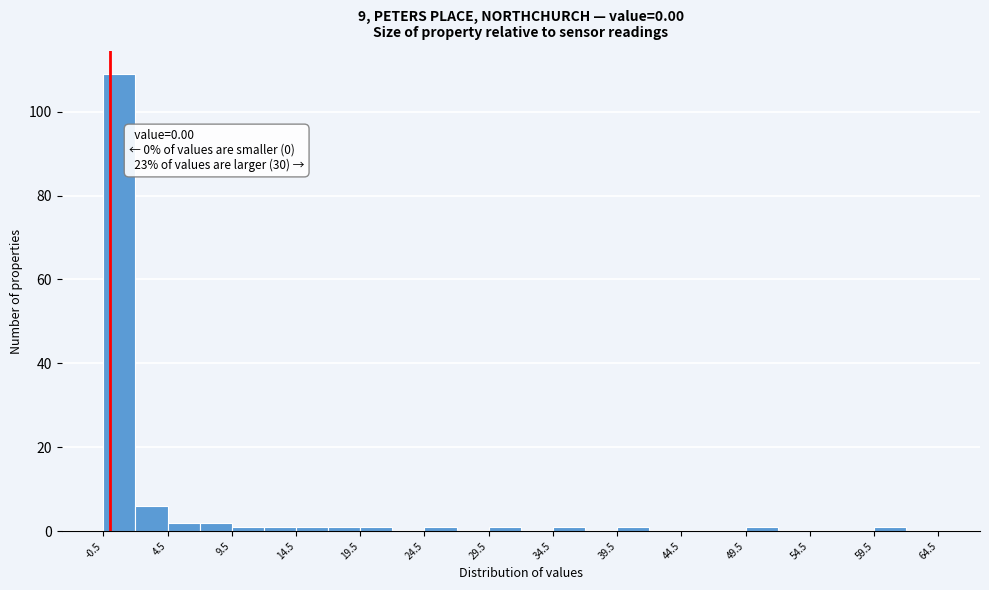

Over which range of the x-axis is the bar tallest?

-0.5 to 2.0